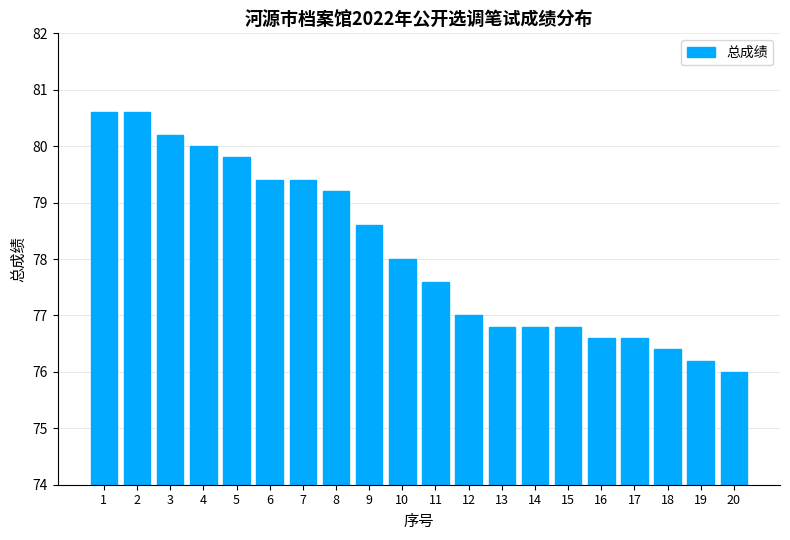

At which category does the chart reach its minimum across all series?

20